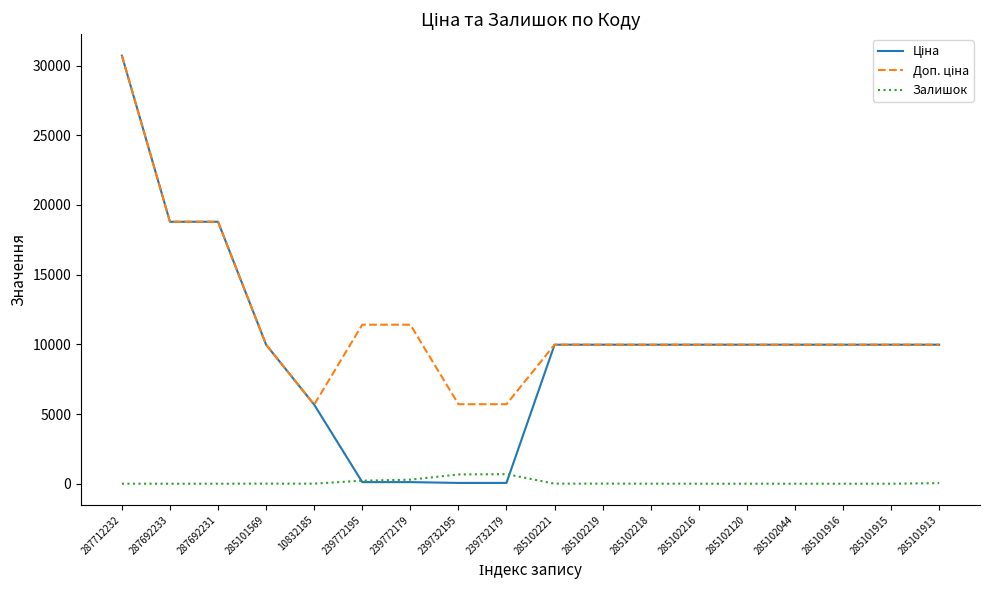

What is the difference between the highest and lowest values at 285102216?

9975.0